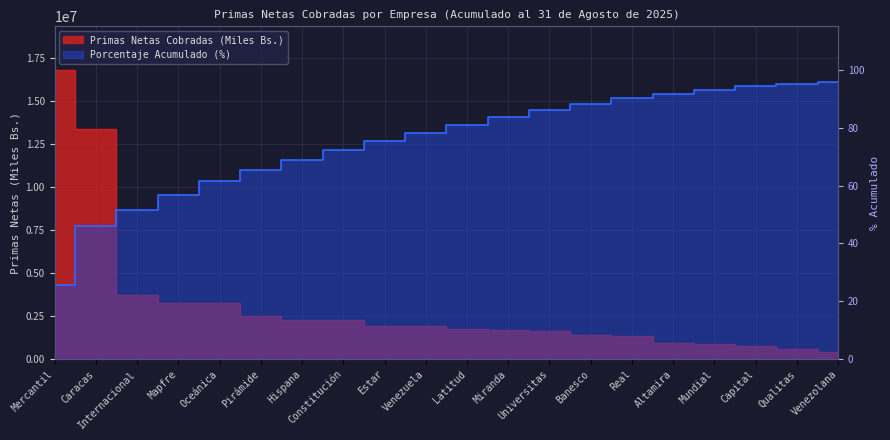

What are all the series names shown in the legend?

Primas Netas Cobradas (Miles Bs.), Porcentaje Acumulado (%)